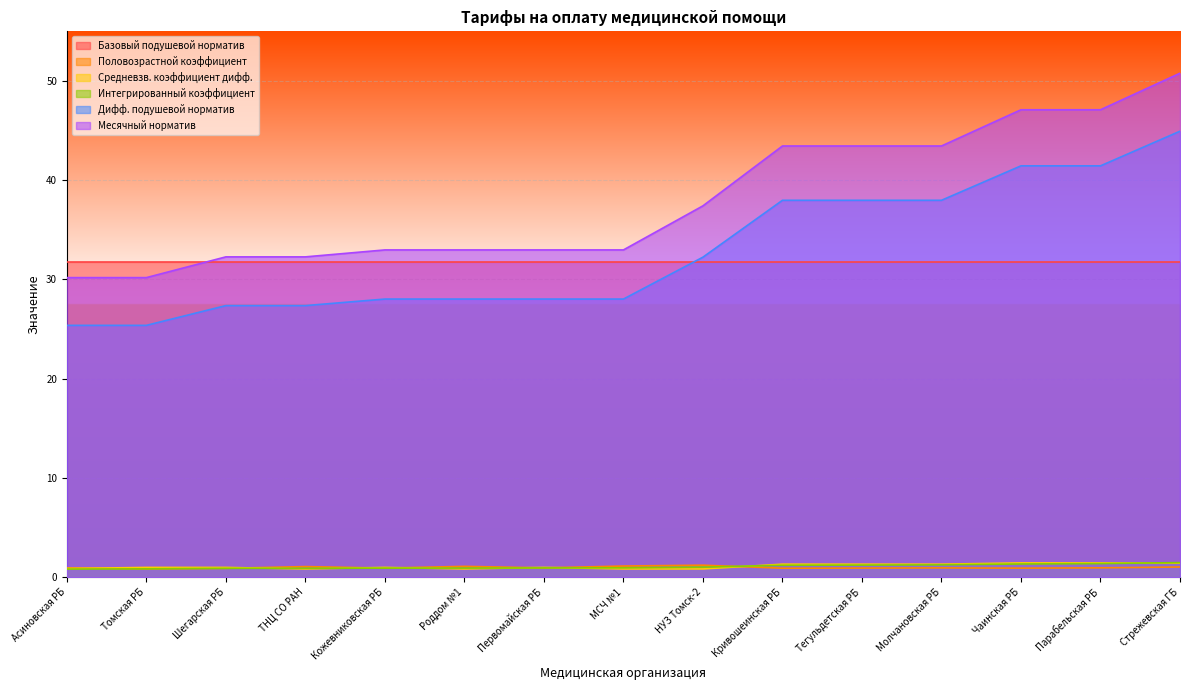

Which series has the widest spread of values?

Месячный норматив